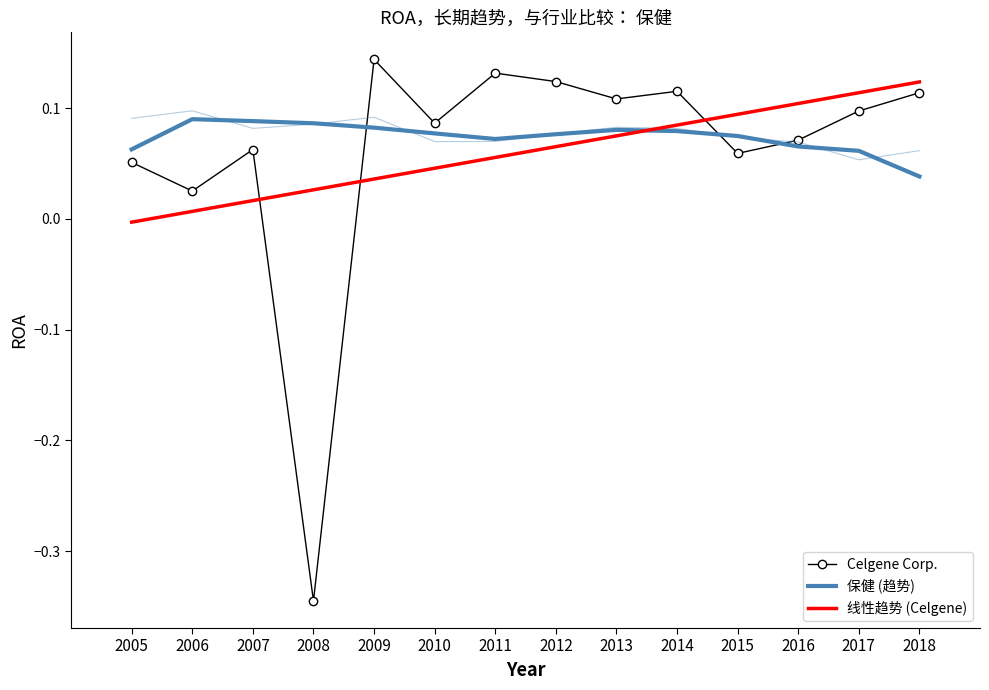

How many intersections are there between 保健 and Celgene Corp.?

3